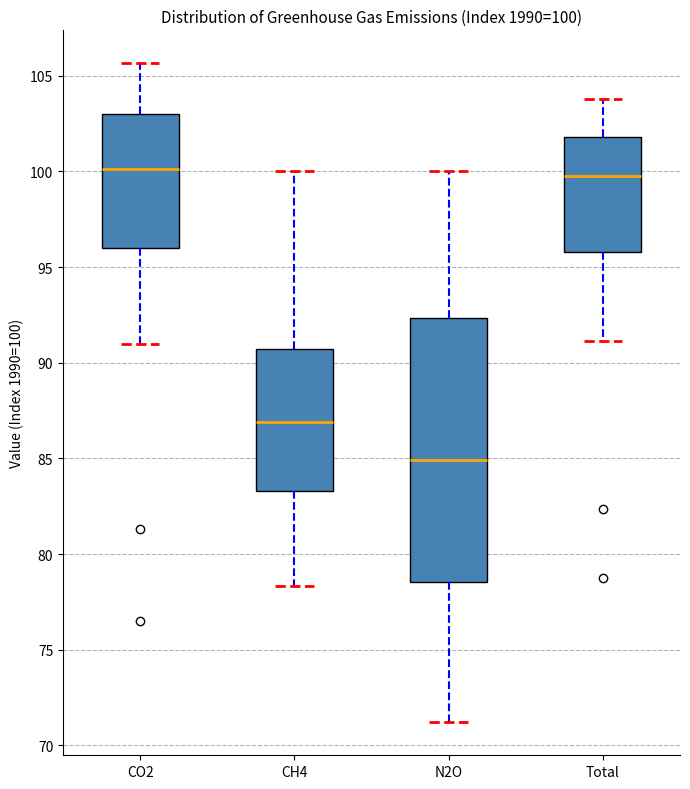

Comparing the boxes themselves (not the whiskers), which one is the tallest?

N2O